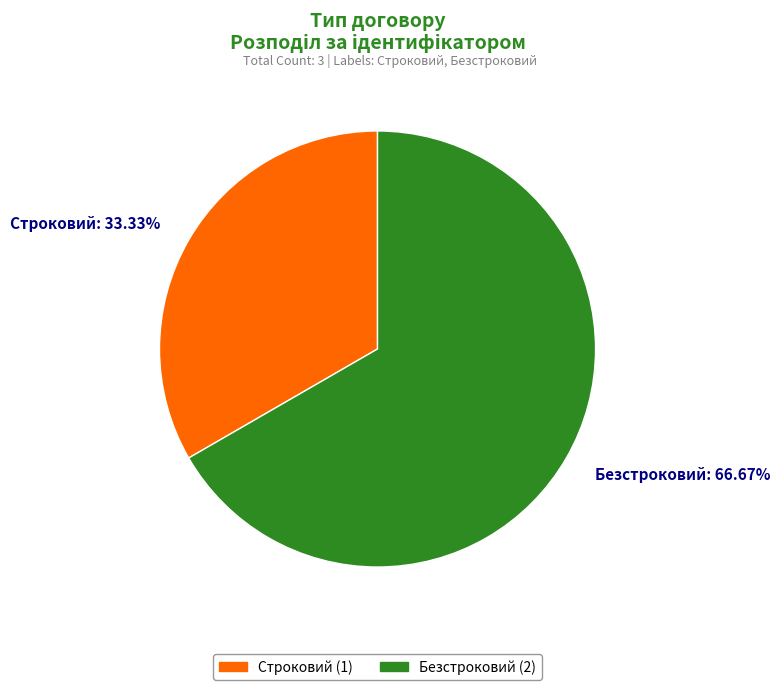

Approximately how many times larger is the value at Строковий compared to Безстроковий?

0.5